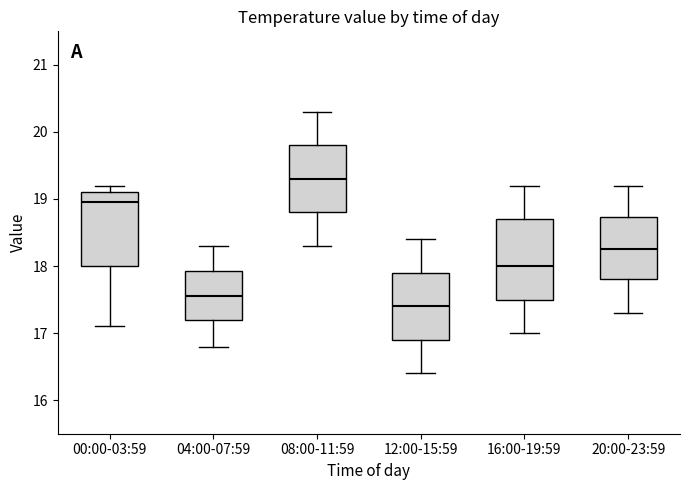

Reading left to right, transcribe this box plot: for each box, give where its median line is, the range the box spans, and where its two whiskers end, as read against the y-axis. The values are not printed on the chart, so give them approximately, as read against the axis.

00:00-03:59: median 19.0, box 18.0 to 19.1, whiskers 17.1 to 19.2
04:00-07:59: median 17.6, box 17.2 to 17.9, whiskers 16.8 to 18.3
08:00-11:59: median 19.3, box 18.8 to 19.8, whiskers 18.3 to 20.3
12:00-15:59: median 17.4, box 16.9 to 17.9, whiskers 16.4 to 18.4
16:00-19:59: median 18.0, box 17.5 to 18.7, whiskers 17.0 to 19.2
20:00-23:59: median 18.3, box 17.8 to 18.7, whiskers 17.3 to 19.2